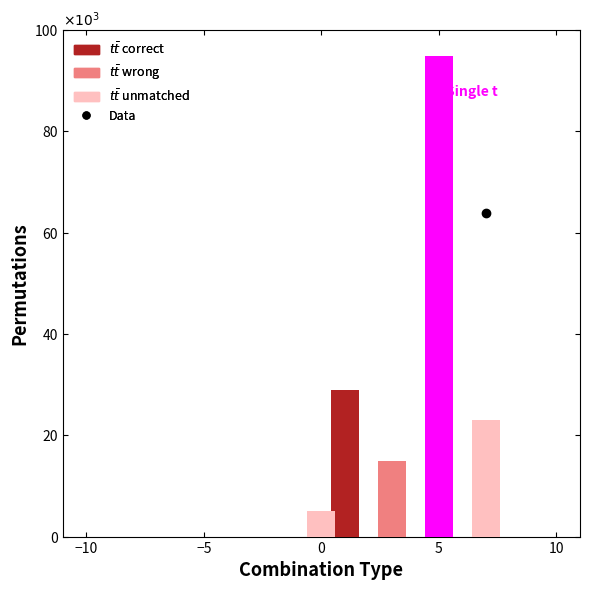

The Data series shows 36754 at 7. True or false?

False